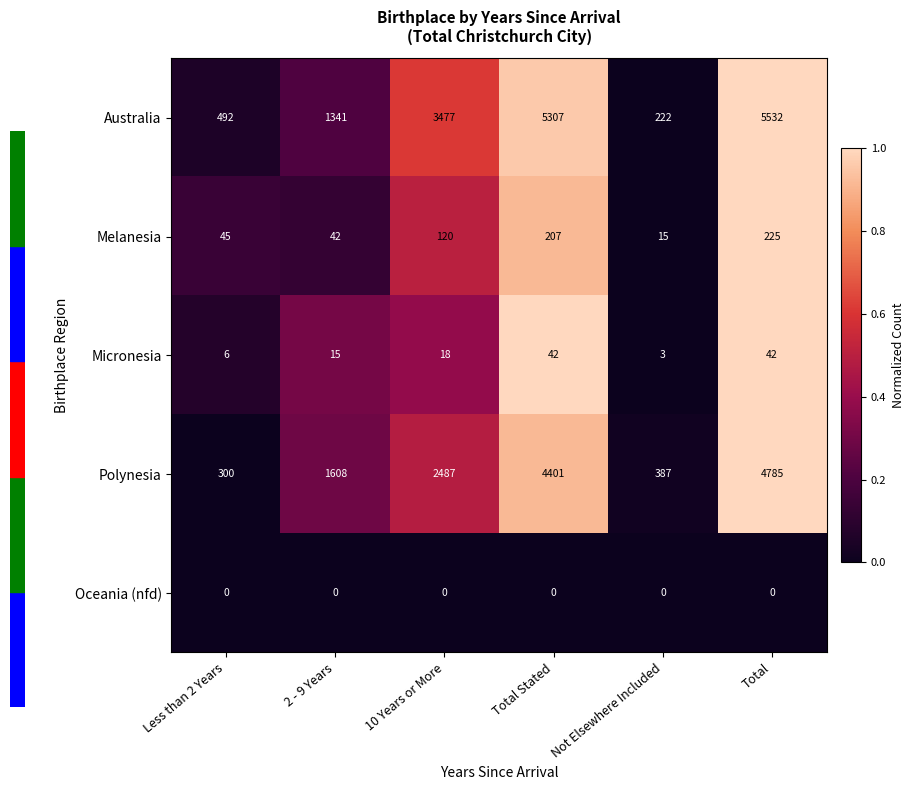

Which series changed the most between 10 Years or More and Not Elsewhere Included?

Australia